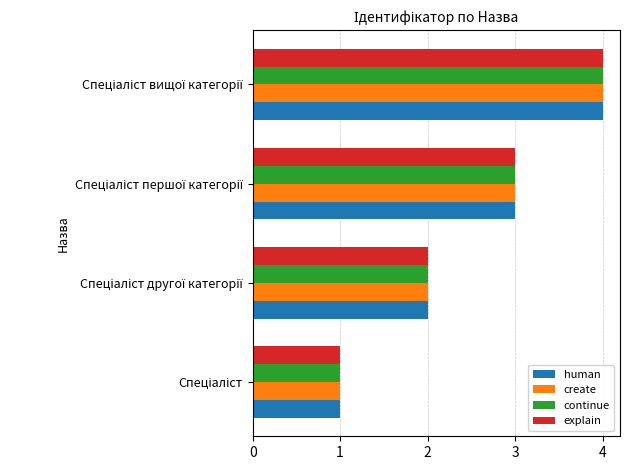

What is the maximum value for create?

4